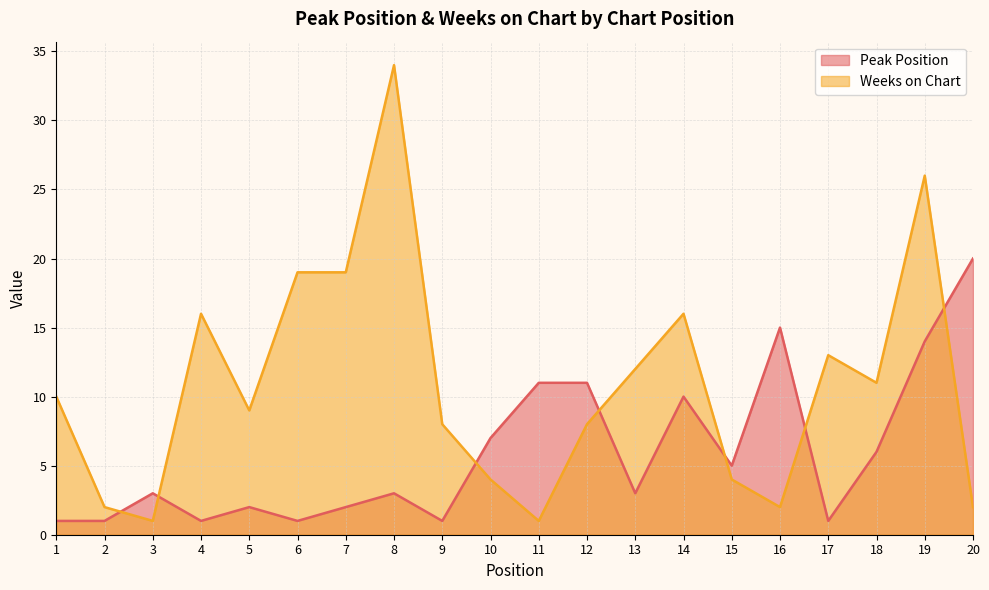

Which category has the highest value in the Weeks on Chart series?

8